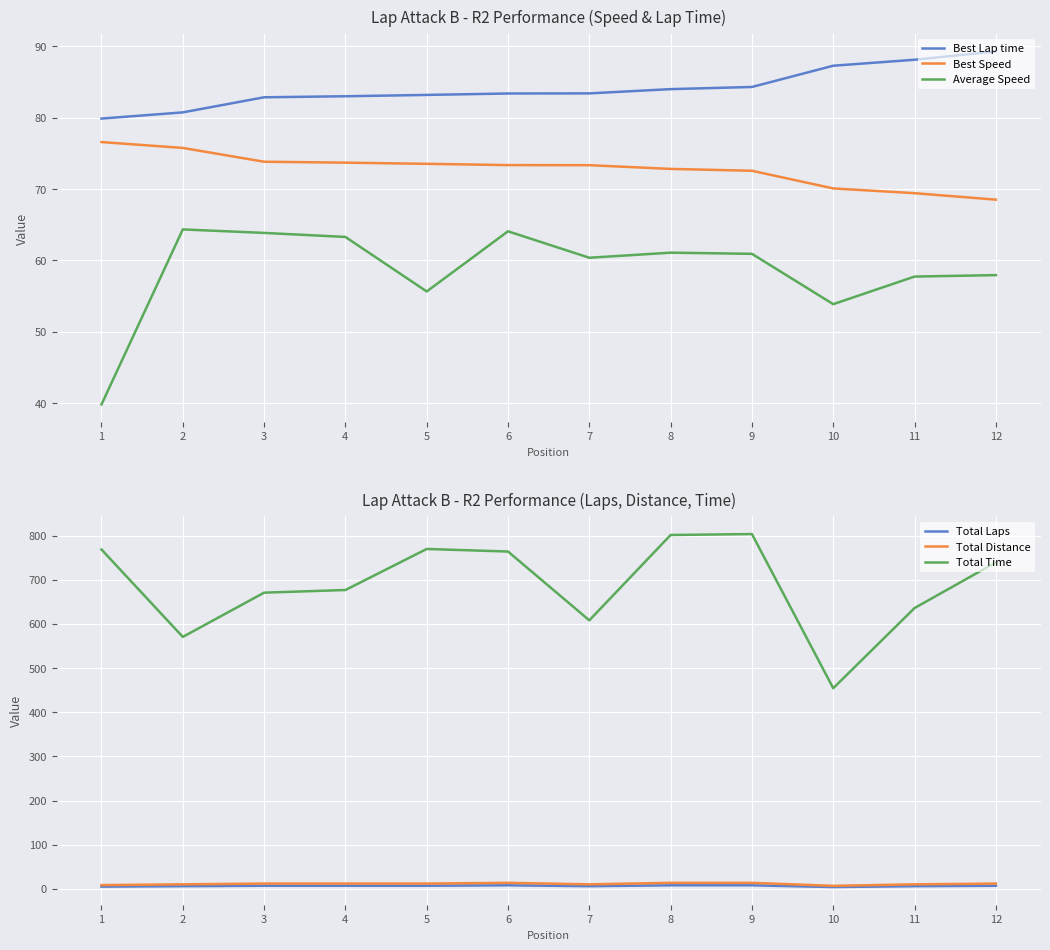

Is the value of Average Speed at 3 greater than the value of Total Laps at 3?

Yes